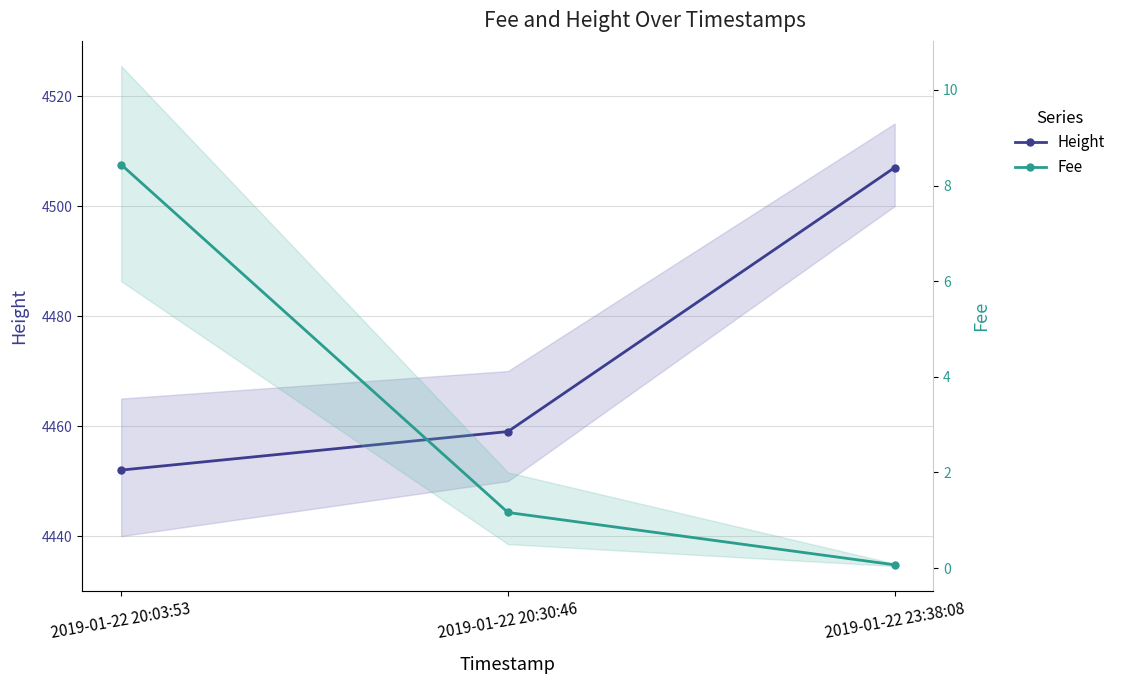

What is the total value across all series at 2019-01-22 20:03:53?

4460.4